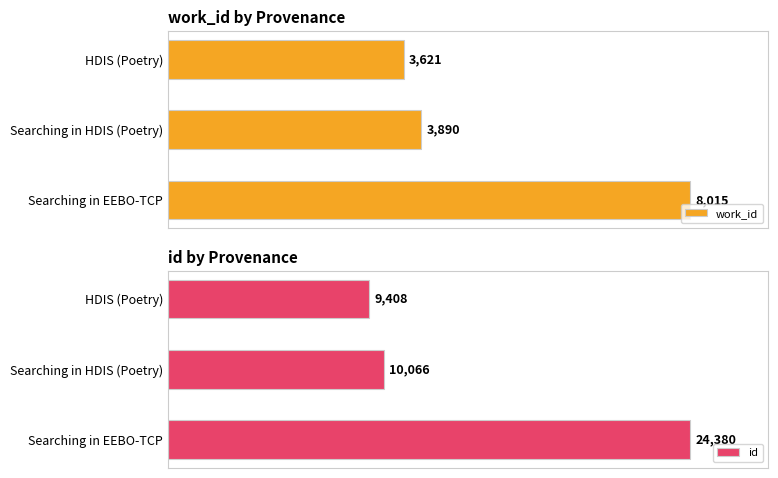

Which category has the highest value in the id series?

Searching in EEBO-TCP